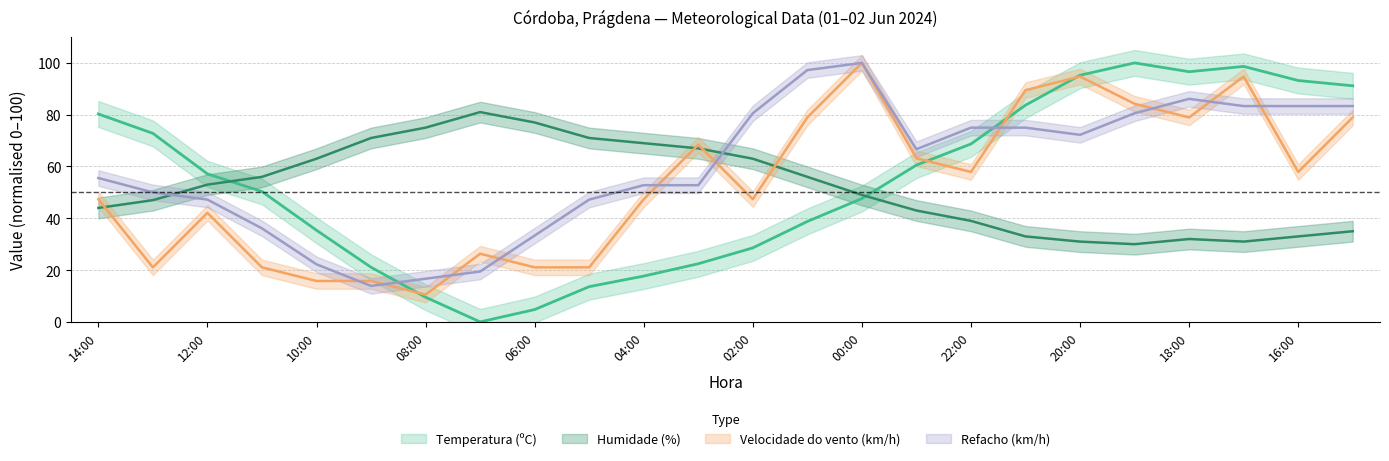

List the series in order of their peak value, lowest first.

Humidade (%), Temperatura (ºC), Velocidade do vento (km/h), Refacho (km/h)